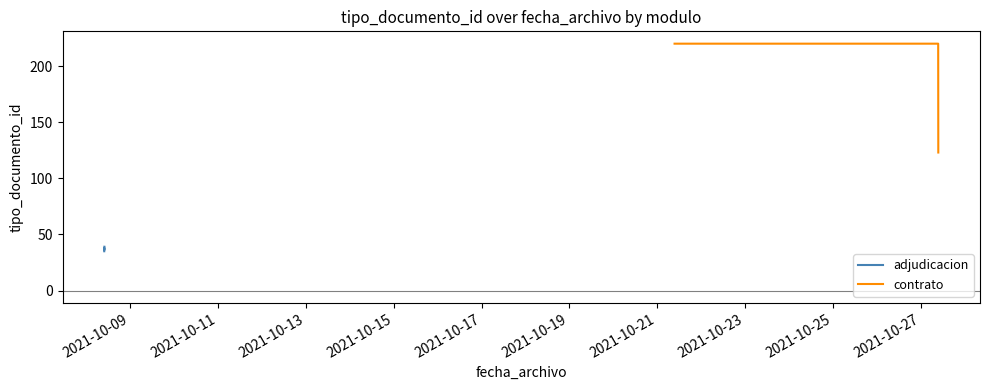

How many categories are shown in the chart?

3